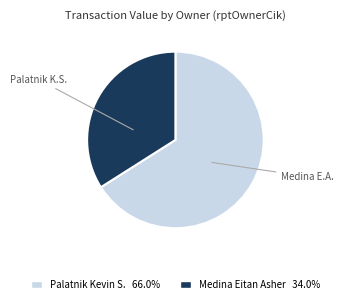

Is there any slice that represents more than half of the pie?

Yes